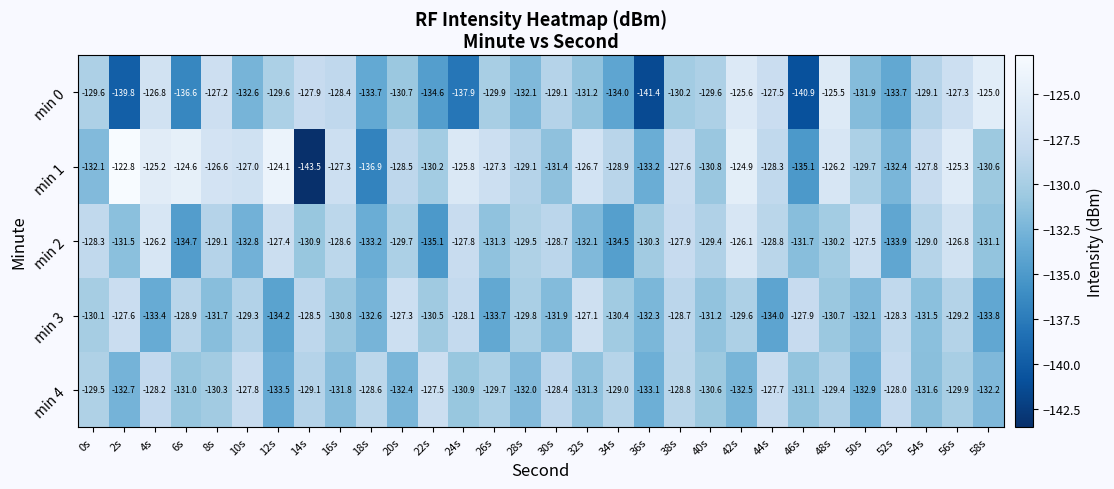

Which series has the largest total across all categories?

min 1